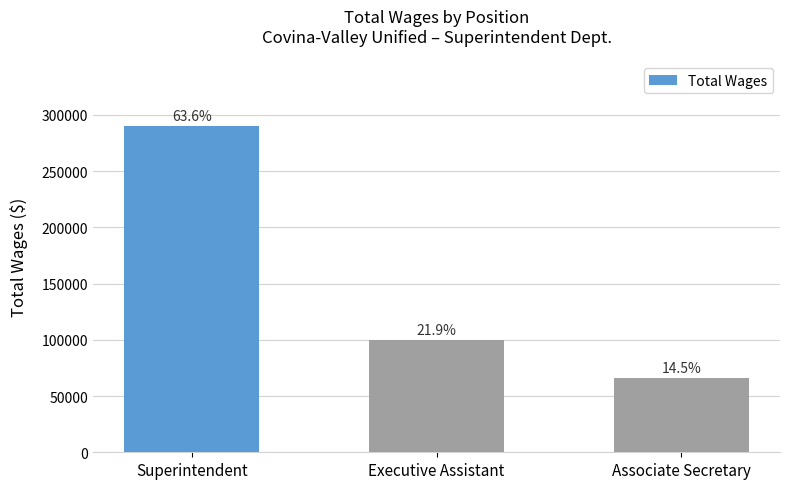

Are the bars horizontal?

No